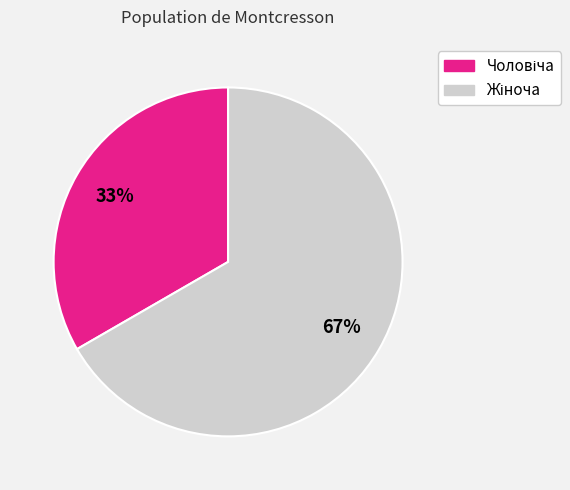

To the nearest percent, what is the average slice percentage?

50%